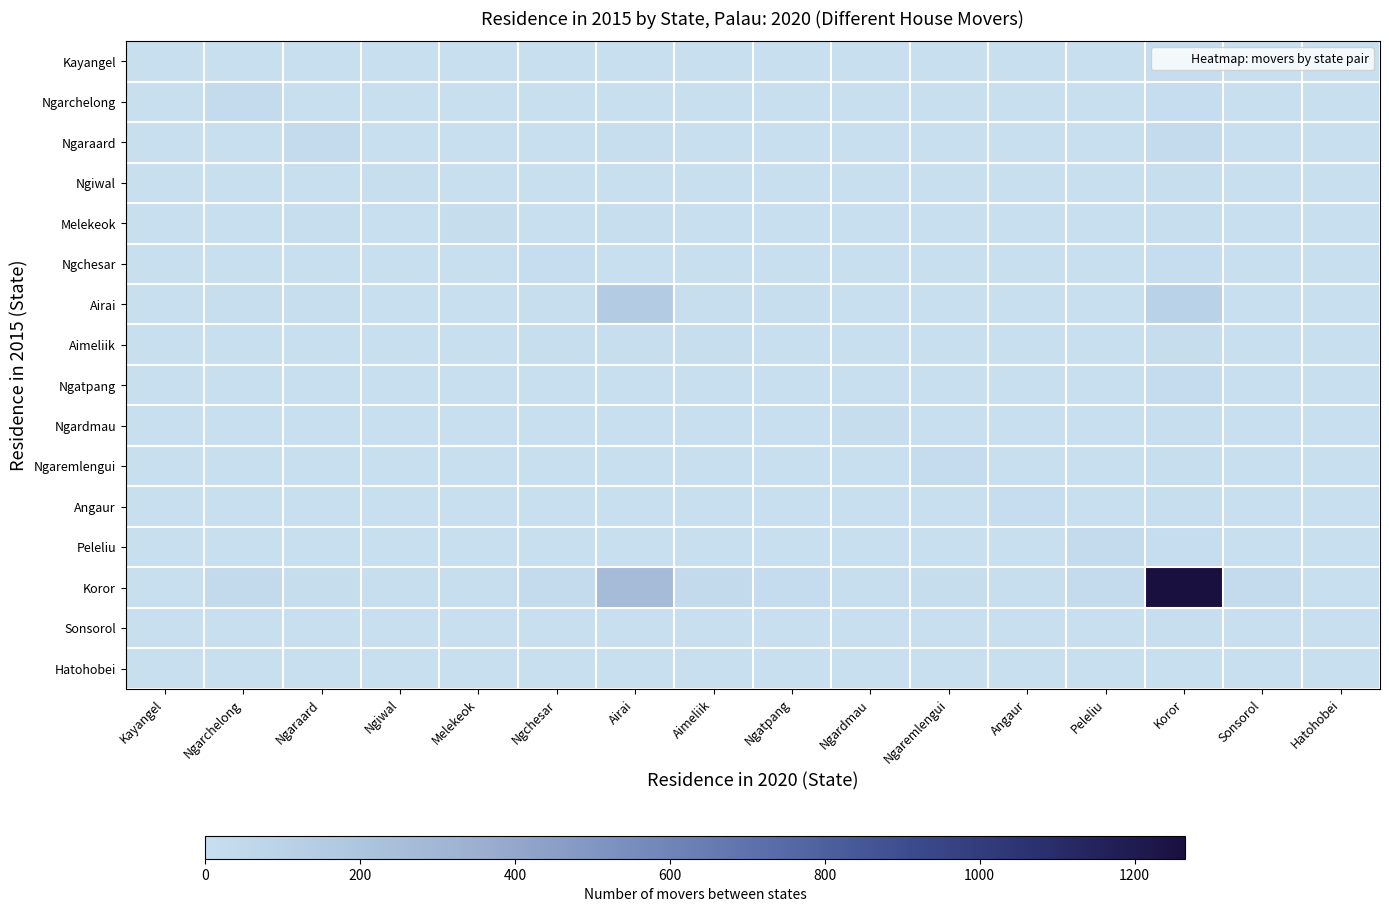

Reading left to right, list all the values displayed in this chart.

Kayangel: Kayangel=0.0	Ngarchelong=0.0	Ngaraard=0.0	Ngiwal=0.0	Melekeok=0.0	Ngchesar=0.0	Airai=0.0	Aimeliik=0.0	Ngatpang=0.0	Ngardmau=0.0	Ngaremlengui=0.0	Angaur=0.0	Peleliu=0.0	Koror=0.0	Sonsorol=0.0	Hatohobei=0.0
Ngarchelong: Kayangel=0.0	Ngarchelong=0.0	Ngaraard=0.0	Ngiwal=0.0	Melekeok=0.0	Ngchesar=0.0	Airai=0.0	Aimeliik=0.0	Ngatpang=0.0	Ngardmau=0.0	Ngaremlengui=0.0	Angaur=0.0	Peleliu=0.0	Koror=0.0	Sonsorol=0.0	Hatohobei=0.0
Ngaraard: Kayangel=0.0	Ngarchelong=0.0	Ngaraard=0.0	Ngiwal=0.0	Melekeok=0.0	Ngchesar=0.0	Airai=0.0	Aimeliik=0.0	Ngatpang=0.0	Ngardmau=0.0	Ngaremlengui=0.0	Angaur=0.0	Peleliu=0.0	Koror=0.0	Sonsorol=0.0	Hatohobei=0.0
Ngiwal: Kayangel=0.0	Ngarchelong=0.0	Ngaraard=0.0	Ngiwal=0.0	Melekeok=0.0	Ngchesar=0.0	Airai=0.0	Aimeliik=0.0	Ngatpang=0.0	Ngardmau=0.0	Ngaremlengui=0.0	Angaur=0.0	Peleliu=0.0	Koror=0.0	Sonsorol=0.0	Hatohobei=0.0
Melekeok: Kayangel=0.0	Ngarchelong=0.0	Ngaraard=0.0	Ngiwal=0.0	Melekeok=0.0	Ngchesar=0.0	Airai=0.0	Aimeliik=0.0	Ngatpang=0.0	Ngardmau=0.0	Ngaremlengui=0.0	Angaur=0.0	Peleliu=0.0	Koror=0.0	Sonsorol=0.0	Hatohobei=0.0
Ngchesar: Kayangel=0.0	Ngarchelong=0.0	Ngaraard=0.0	Ngiwal=0.0	Melekeok=0.0	Ngchesar=0.0	Airai=0.0	Aimeliik=0.0	Ngatpang=0.0	Ngardmau=0.0	Ngaremlengui=0.0	Angaur=0.0	Peleliu=0.0	Koror=0.0	Sonsorol=0.0	Hatohobei=0.0
Airai: Kayangel=0.0	Ngarchelong=0.0	Ngaraard=0.0	Ngiwal=0.0	Melekeok=0.0	Ngchesar=0.0	Airai=0.1	Aimeliik=0.0	Ngatpang=0.0	Ngardmau=0.0	Ngaremlengui=0.0	Angaur=0.0	Peleliu=0.0	Koror=0.1	Sonsorol=0.0	Hatohobei=0.0
Aimeliik: Kayangel=0.0	Ngarchelong=0.0	Ngaraard=0.0	Ngiwal=0.0	Melekeok=0.0	Ngchesar=0.0	Airai=0.0	Aimeliik=0.0	Ngatpang=0.0	Ngardmau=0.0	Ngaremlengui=0.0	Angaur=0.0	Peleliu=0.0	Koror=0.0	Sonsorol=0.0	Hatohobei=0.0
Ngatpang: Kayangel=0.0	Ngarchelong=0.0	Ngaraard=0.0	Ngiwal=0.0	Melekeok=0.0	Ngchesar=0.0	Airai=0.0	Aimeliik=0.0	Ngatpang=0.0	Ngardmau=0.0	Ngaremlengui=0.0	Angaur=0.0	Peleliu=0.0	Koror=0.0	Sonsorol=0.0	Hatohobei=0.0
Ngardmau: Kayangel=0.0	Ngarchelong=0.0	Ngaraard=0.0	Ngiwal=0.0	Melekeok=0.0	Ngchesar=0.0	Airai=0.0	Aimeliik=0.0	Ngatpang=0.0	Ngardmau=0.0	Ngaremlengui=0.0	Angaur=0.0	Peleliu=0.0	Koror=0.0	Sonsorol=0.0	Hatohobei=0.0
Ngaremlengui: Kayangel=0.0	Ngarchelong=0.0	Ngaraard=0.0	Ngiwal=0.0	Melekeok=0.0	Ngchesar=0.0	Airai=0.0	Aimeliik=0.0	Ngatpang=0.0	Ngardmau=0.0	Ngaremlengui=0.0	Angaur=0.0	Peleliu=0.0	Koror=0.0	Sonsorol=0.0	Hatohobei=0.0
Angaur: Kayangel=0.0	Ngarchelong=0.0	Ngaraard=0.0	Ngiwal=0.0	Melekeok=0.0	Ngchesar=0.0	Airai=0.0	Aimeliik=0.0	Ngatpang=0.0	Ngardmau=0.0	Ngaremlengui=0.0	Angaur=0.0	Peleliu=0.0	Koror=0.0	Sonsorol=0.0	Hatohobei=0.0
Peleliu: Kayangel=0.0	Ngarchelong=0.0	Ngaraard=0.0	Ngiwal=0.0	Melekeok=0.0	Ngchesar=0.0	Airai=0.0	Aimeliik=0.0	Ngatpang=0.0	Ngardmau=0.0	Ngaremlengui=0.0	Angaur=0.0	Peleliu=0.0	Koror=0.0	Sonsorol=0.0	Hatohobei=0.0
Koror: Kayangel=0.0	Ngarchelong=0.0	Ngaraard=0.0	Ngiwal=0.0	Melekeok=0.0	Ngchesar=0.0	Airai=0.2	Aimeliik=0.0	Ngatpang=0.0	Ngardmau=0.0	Ngaremlengui=0.0	Angaur=0.0	Peleliu=0.0	Koror=1.0	Sonsorol=0.0	Hatohobei=0.0
Sonsorol: Kayangel=0.0	Ngarchelong=0.0	Ngaraard=0.0	Ngiwal=0.0	Melekeok=0.0	Ngchesar=0.0	Airai=0.0	Aimeliik=0.0	Ngatpang=0.0	Ngardmau=0.0	Ngaremlengui=0.0	Angaur=0.0	Peleliu=0.0	Koror=0.0	Sonsorol=0.0	Hatohobei=0.0
Hatohobei: Kayangel=0.0	Ngarchelong=0.0	Ngaraard=0.0	Ngiwal=0.0	Melekeok=0.0	Ngchesar=0.0	Airai=0.0	Aimeliik=0.0	Ngatpang=0.0	Ngardmau=0.0	Ngaremlengui=0.0	Angaur=0.0	Peleliu=0.0	Koror=0.0	Sonsorol=0.0	Hatohobei=0.0